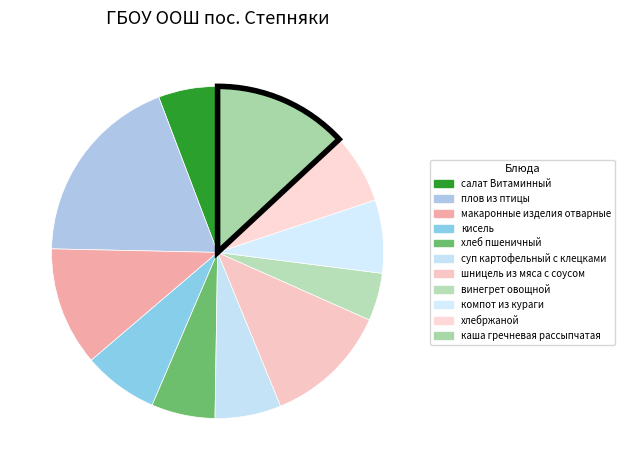

What is the total percentage of винегрет овощной and макаронные изделия отварные?

16.2%